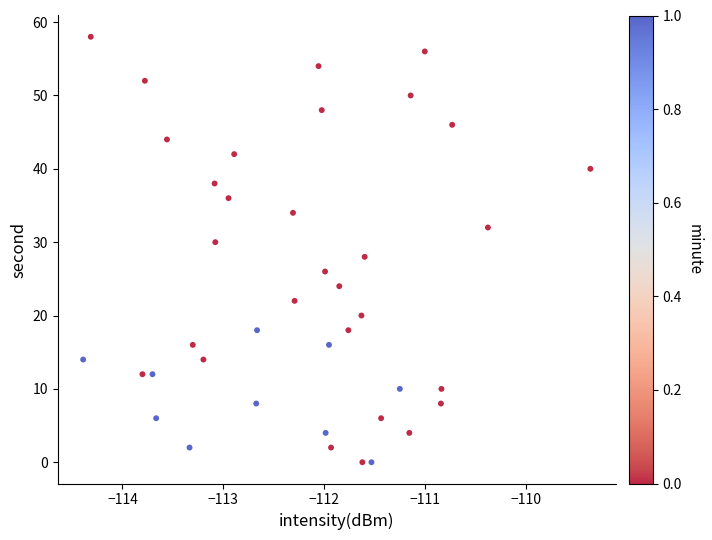

What is the range of Y values (max minus min)?

58